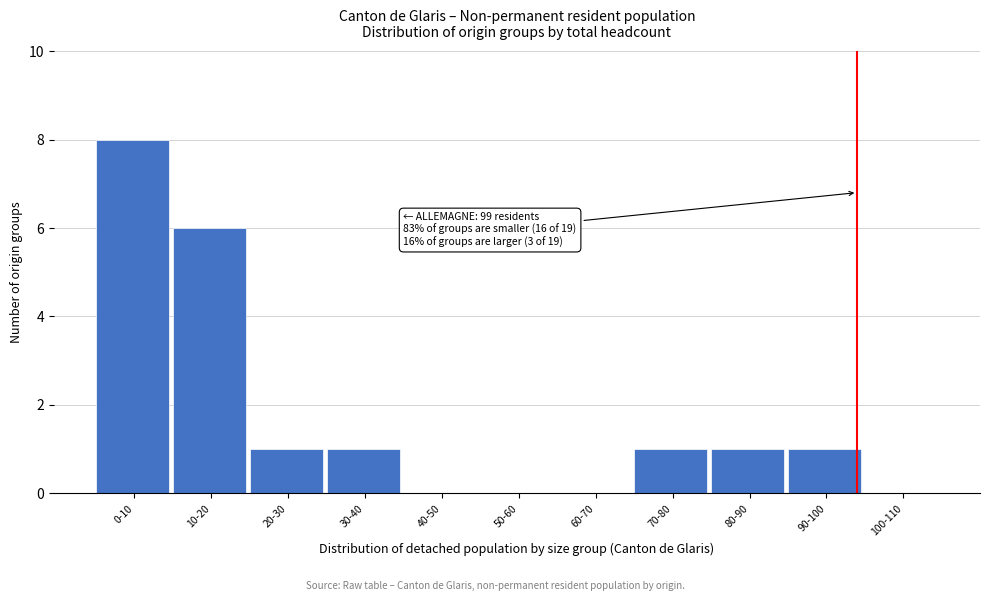

Reading left to right, what are all the values shown in this chart?

0-10=8	10-20=6	20-30=1	30-40=1	40-50=0	50-60=0	60-70=0	70-80=1	80-90=1	90-100=1	100-110=0